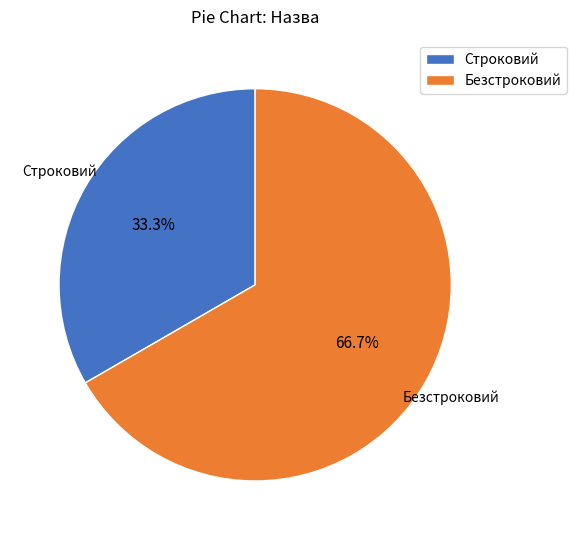

True or false: Строковий accounts for 33% of the total.

True